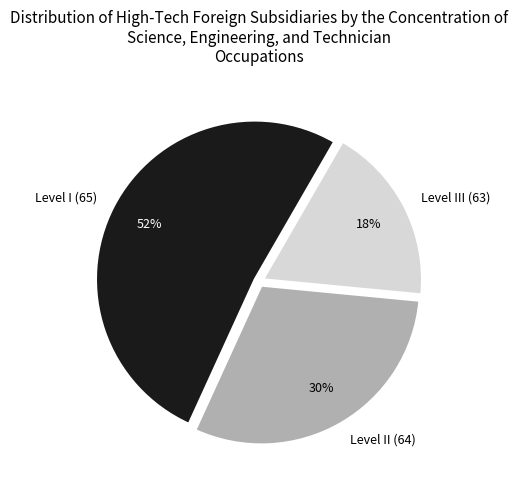

Is it true that Level III (63) is 11% of the pie?

False